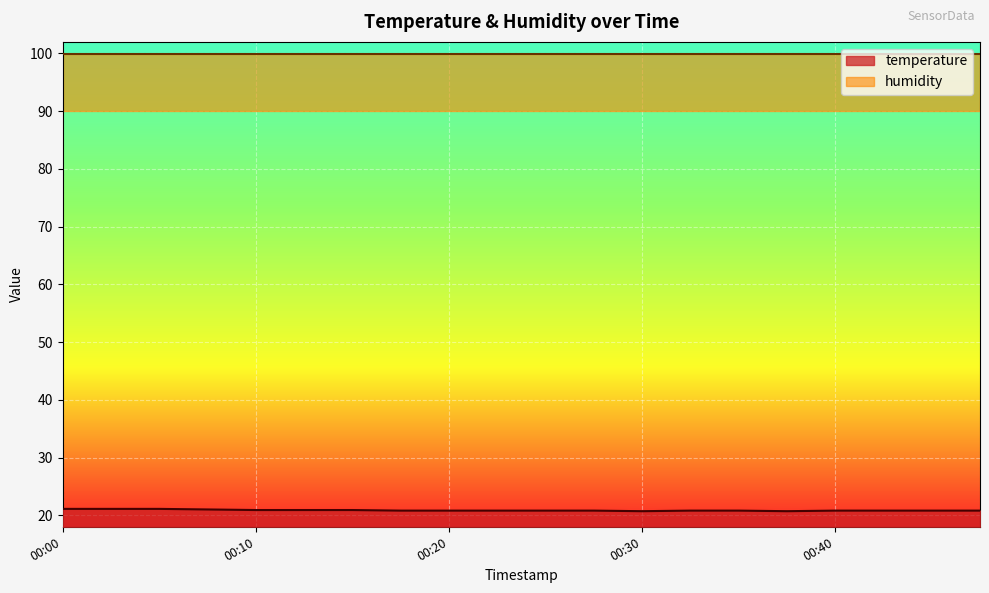

What is the ratio of the value at 00:37 to the value at 00:20?

1.0